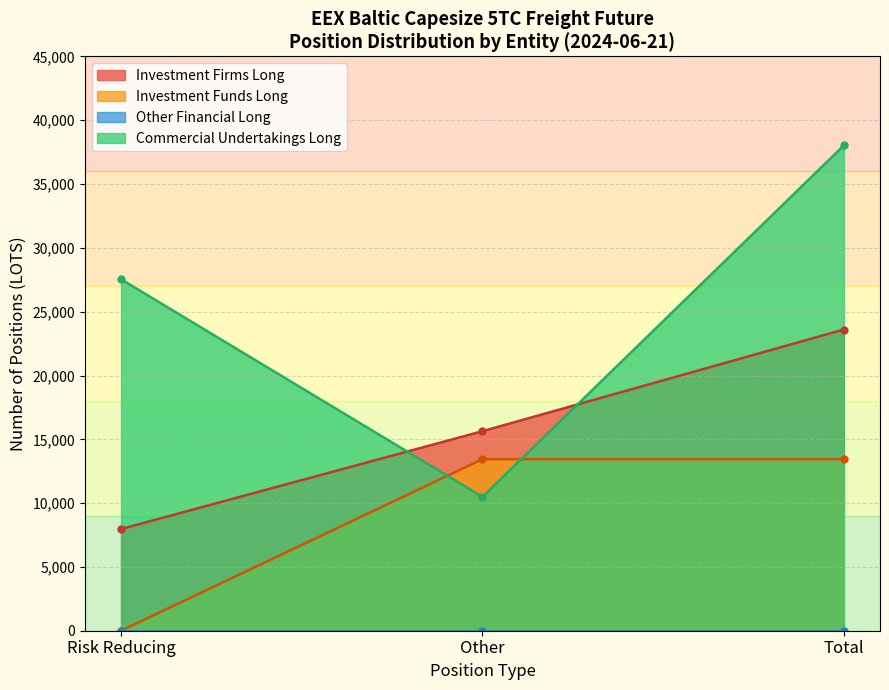

True or false: Commercial Undertakings Long has a value of 27542.3 at Risk Reducing.

True